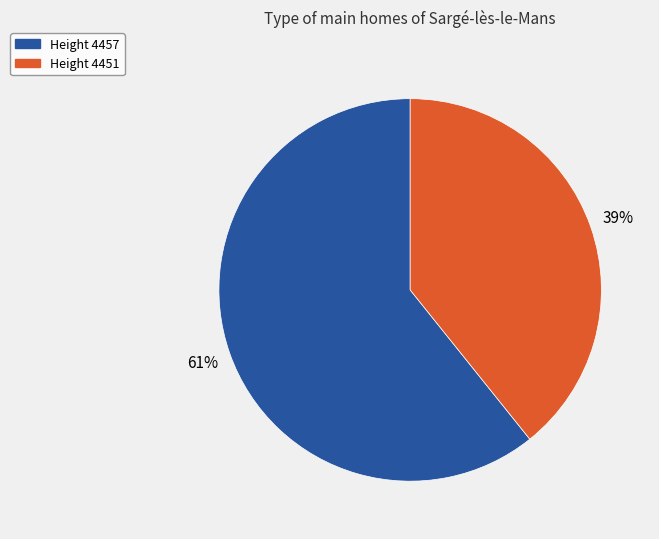

What percentage is the Height 4457 slice, to the nearest percent?

61%